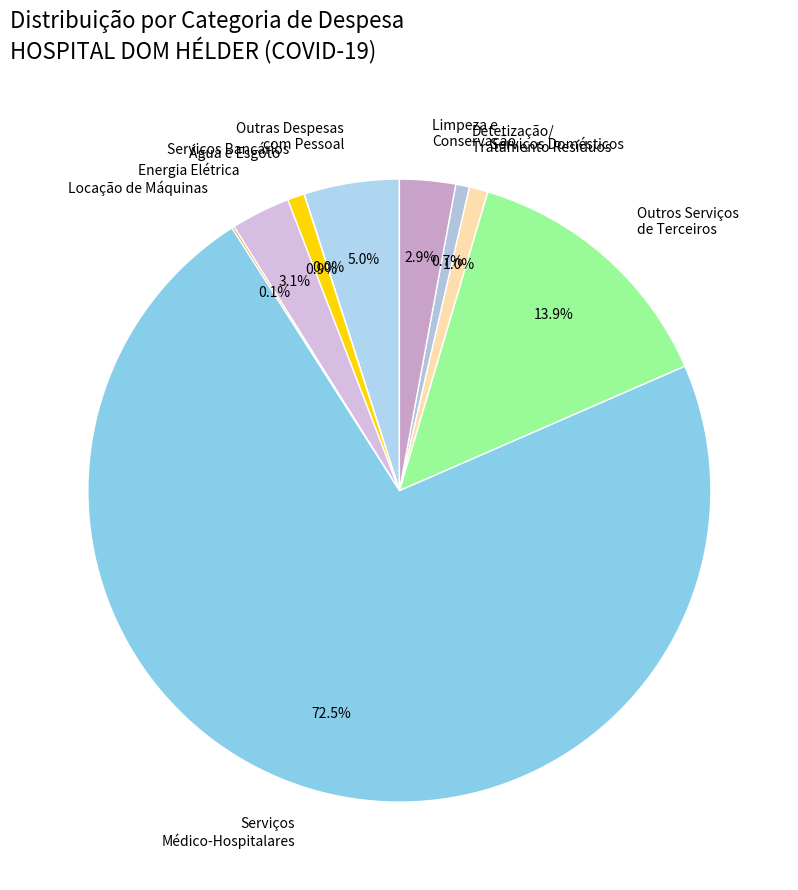

Which has a higher value, Serviços Médico-Hospitalares or Detetização/ Tratamento Resíduos?

Serviços Médico-Hospitalares